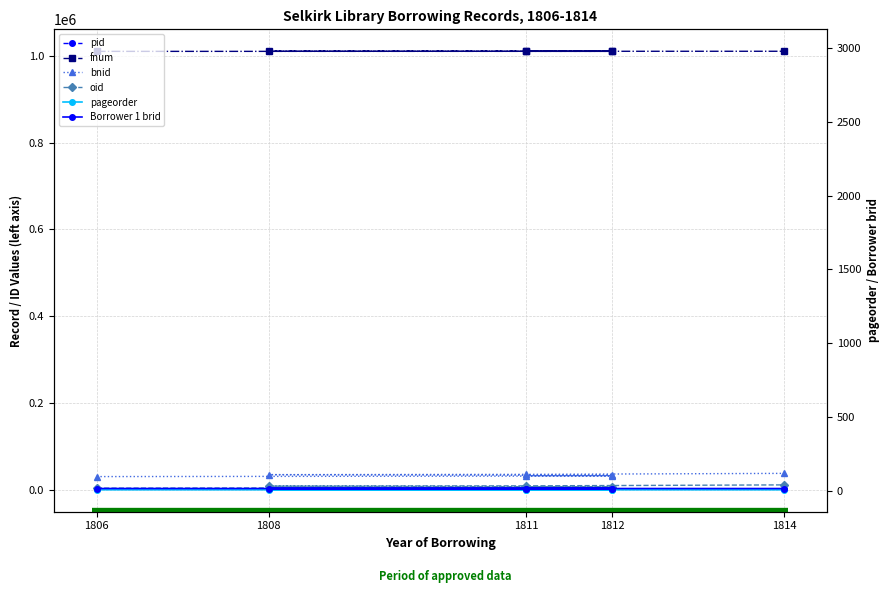

True or false: pageorder has a value of 6 at 1812.

False